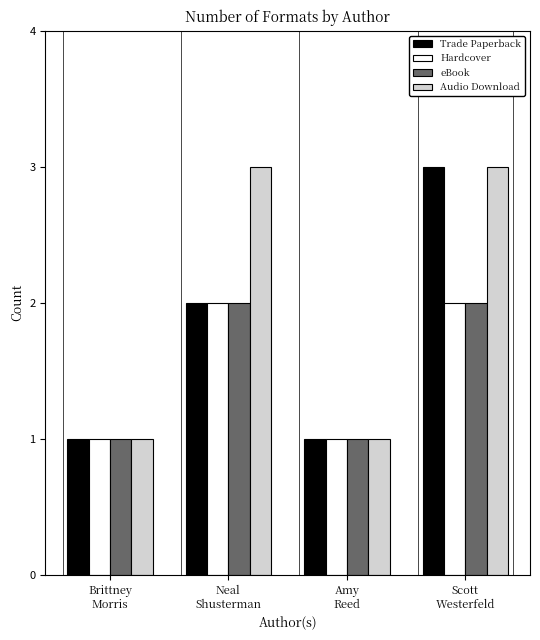

The value of Hardcover at Amy
Reed is 2. True or false?

False